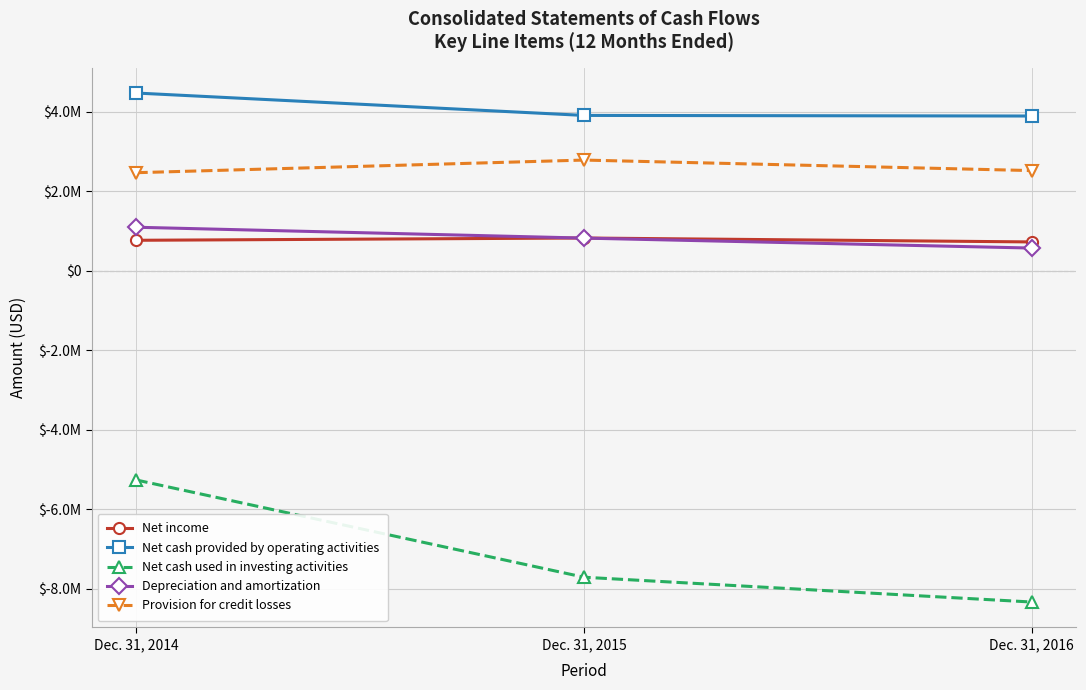

What is the spread (max minus min) of values at Dec. 31, 2015?

11624918